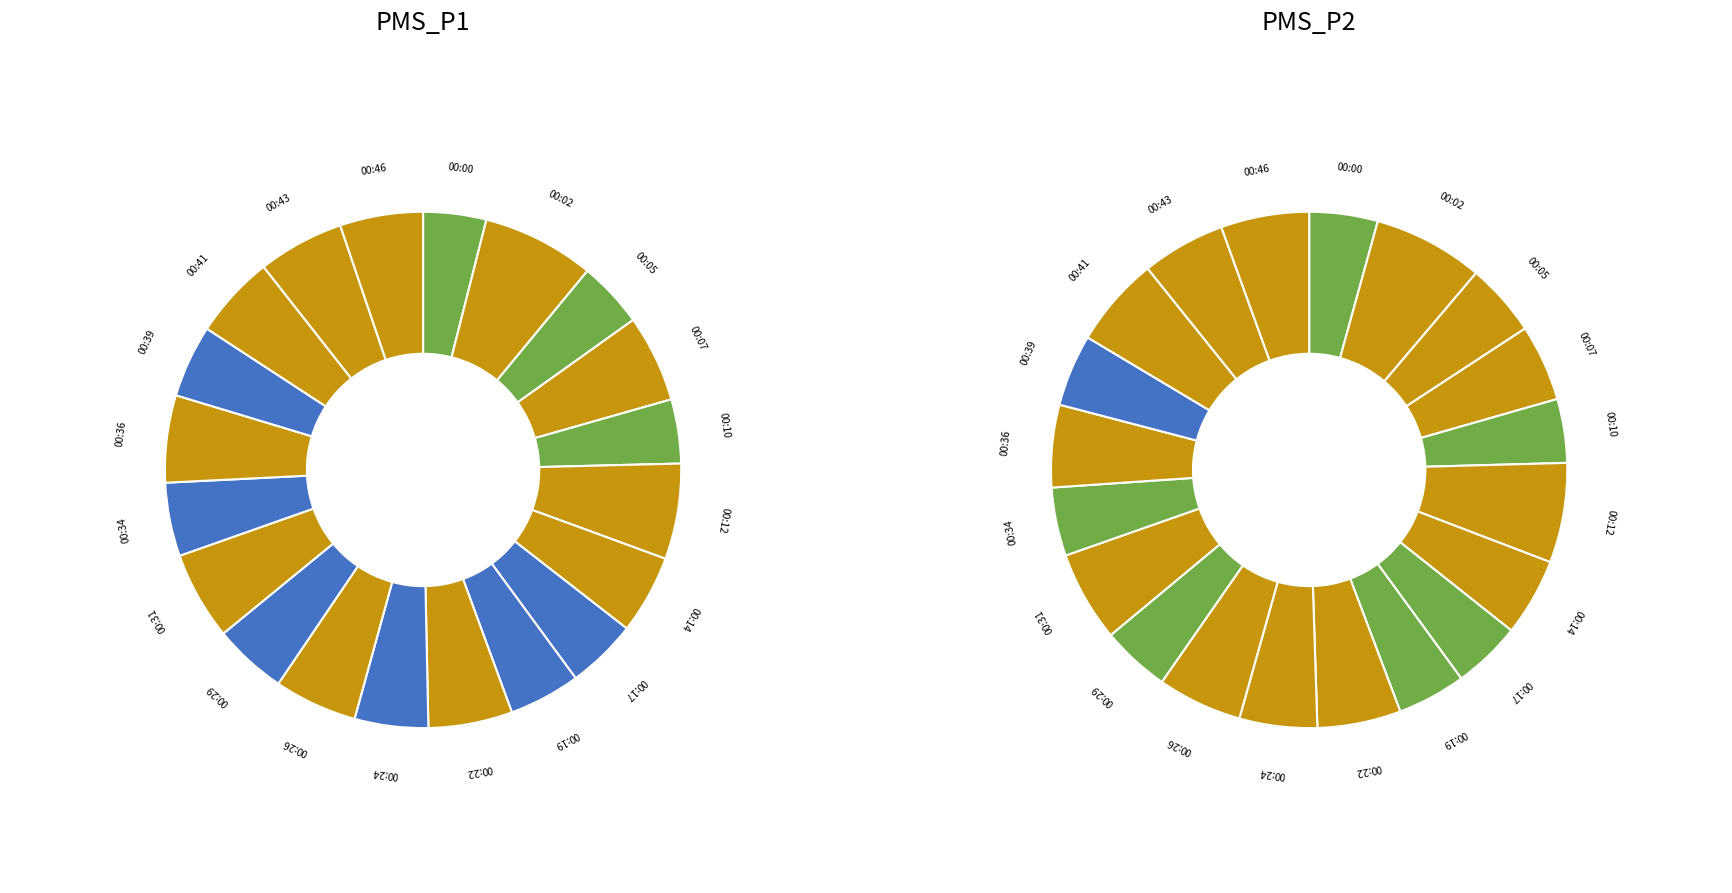

Is there a majority slice in this chart?

No